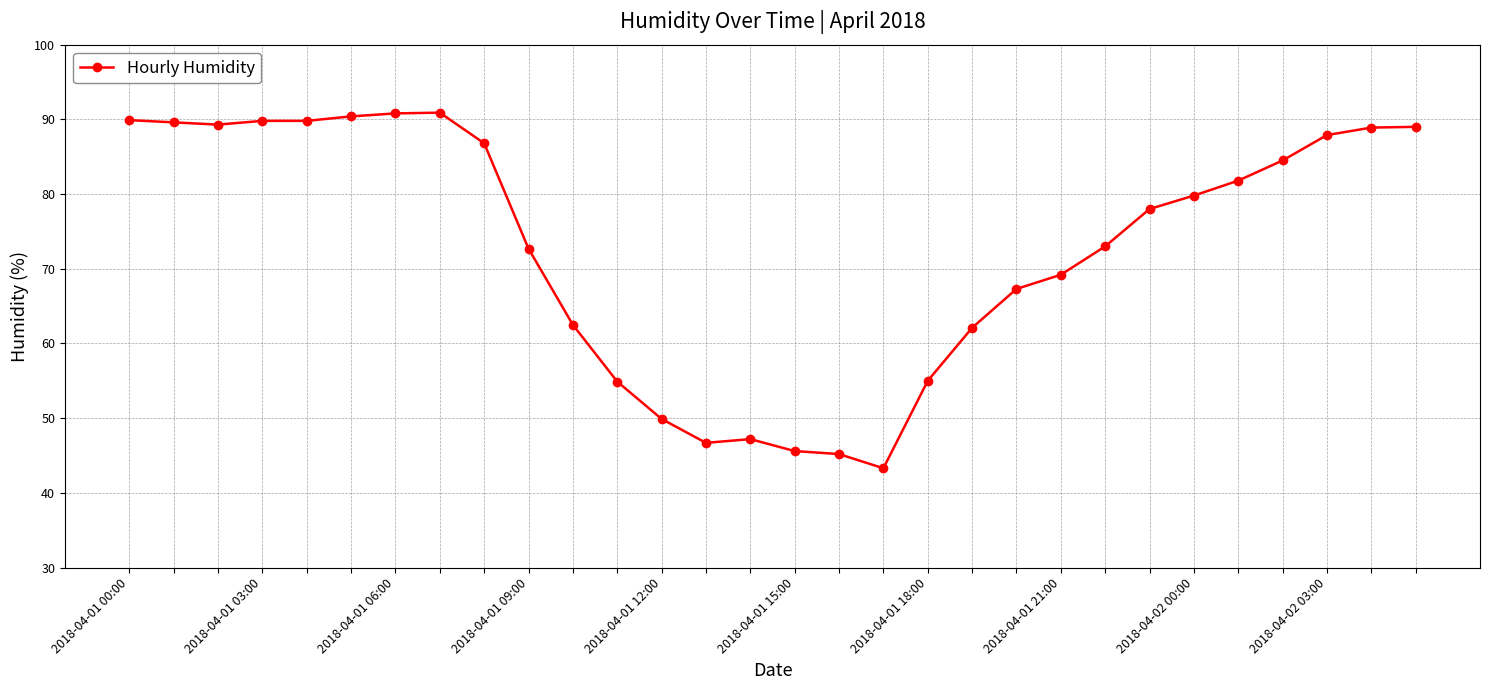

True or false: there are more than 1 points higher than both neighbors.

True